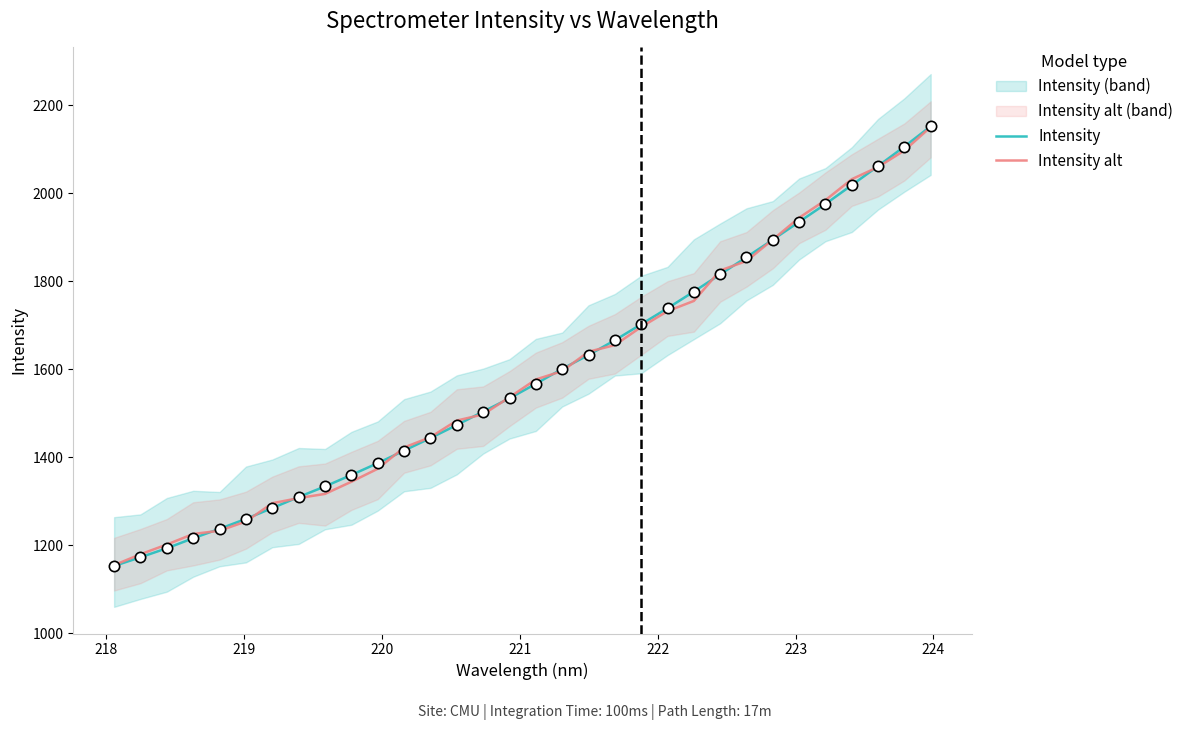

Which series has the widest spread of Y values?

Intensity